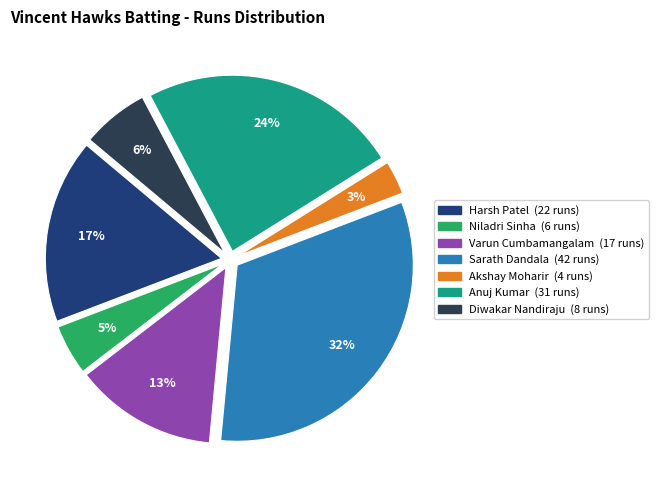

Does any single category account for the majority?

No